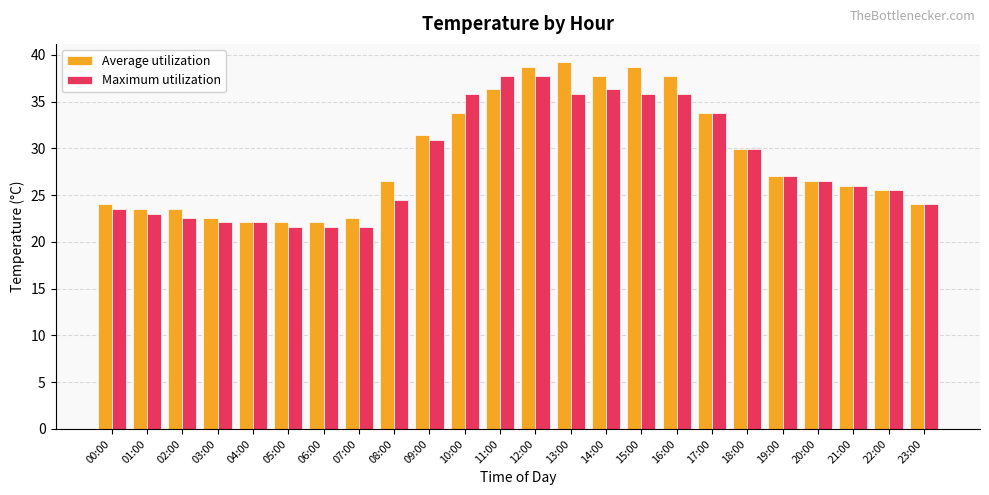

Is the value of Maximum utilization at 19:00 greater than the value of Average utilization at 02:00?

Yes